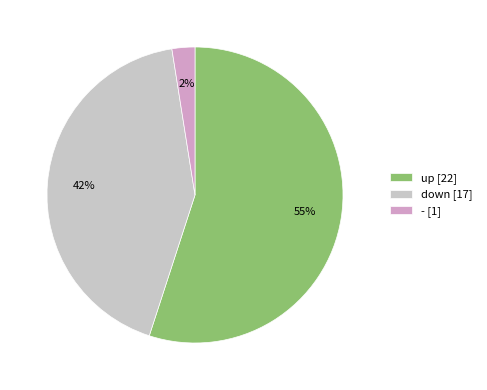

Which slice is the largest?

up